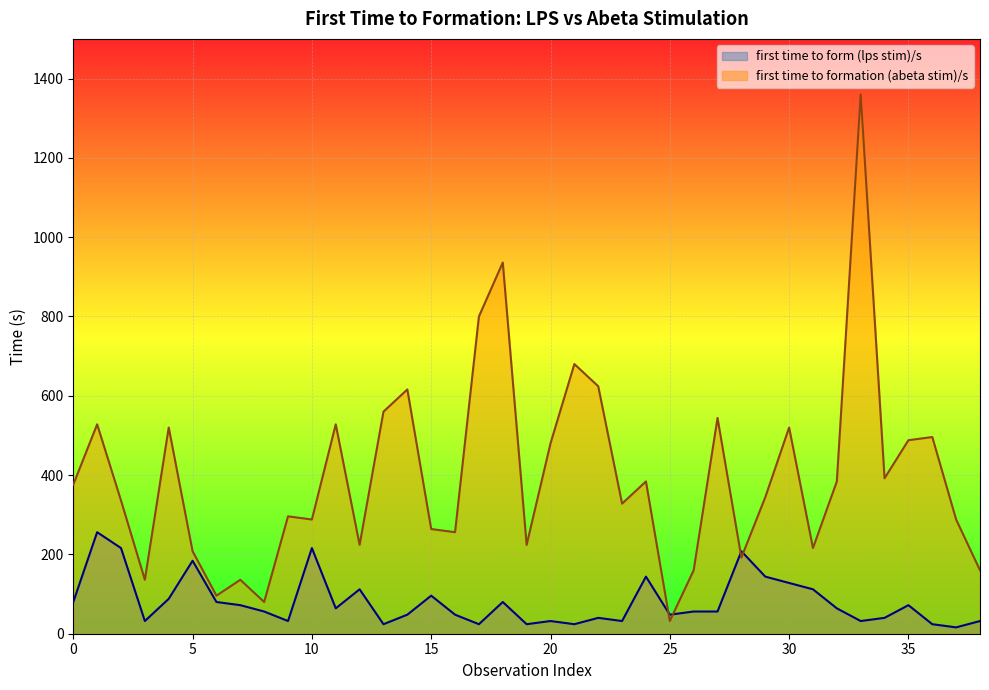

What is the maximum value for first time to form (lps stim)/s?

256